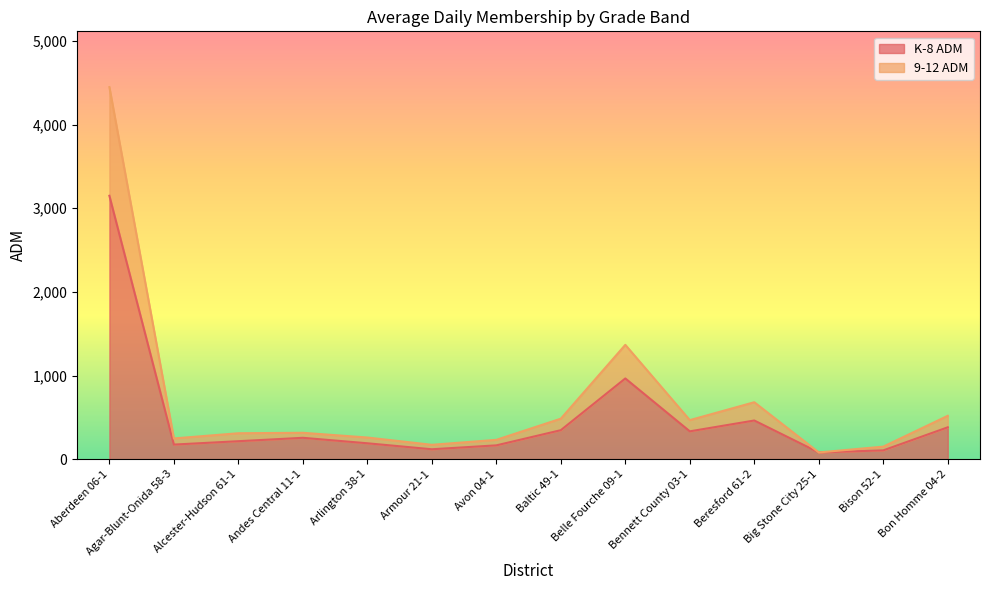

Where is 9-12 ADM nearest to the value 2263?

Belle Fourche 09-1